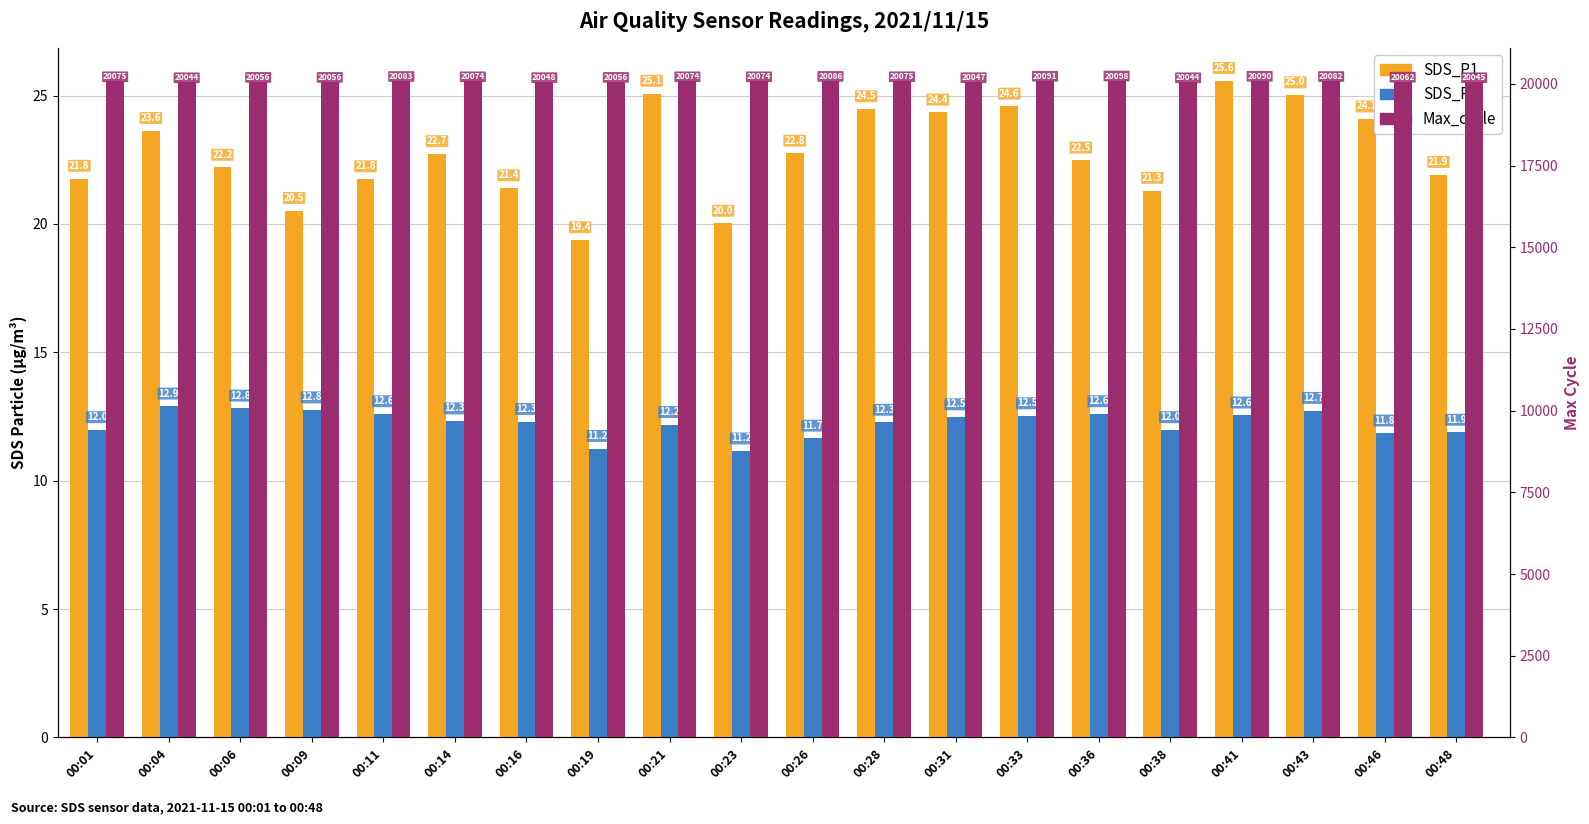

The value of Max_cycle at 00:14 is 20074.0. True or false?

True